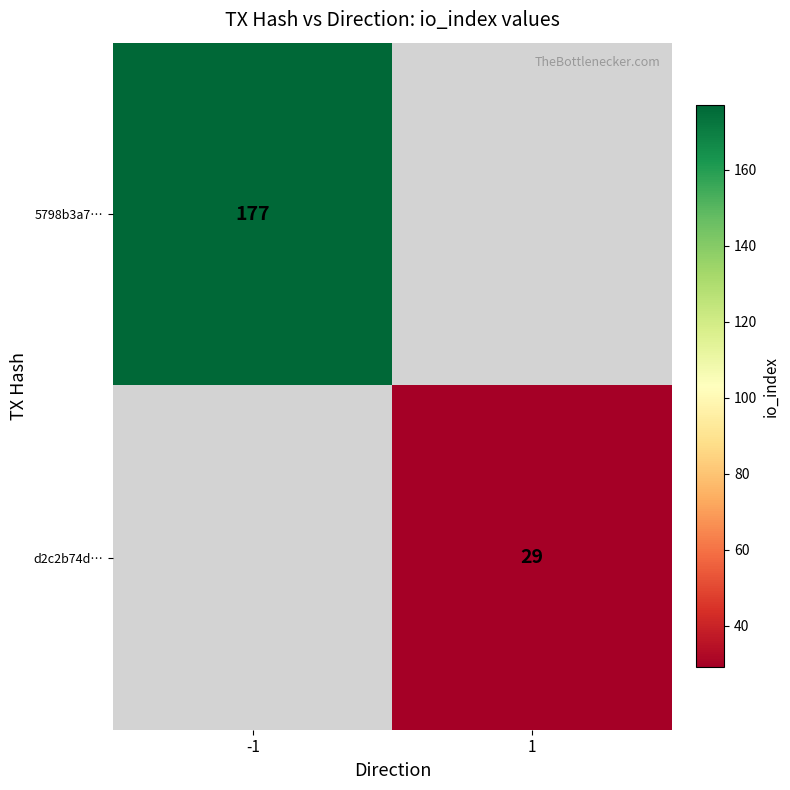

The value of d2c2b74d… at 1 is 29. True or false?

True